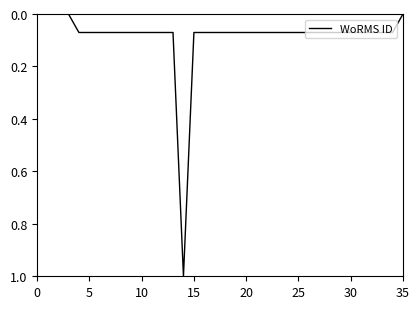

What is the difference between the maximum and minimum values?

1.0